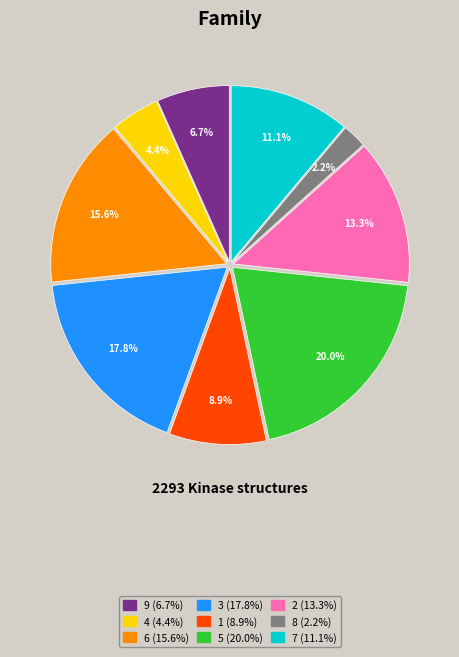

Is there any slice that represents more than half of the pie?

No